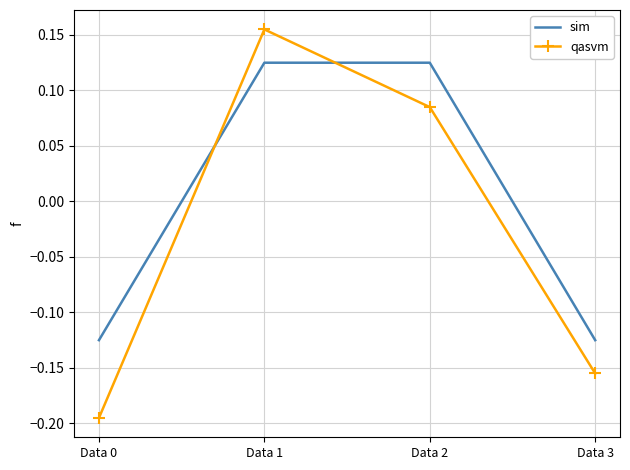

How many values in qasvm are above zero?

2